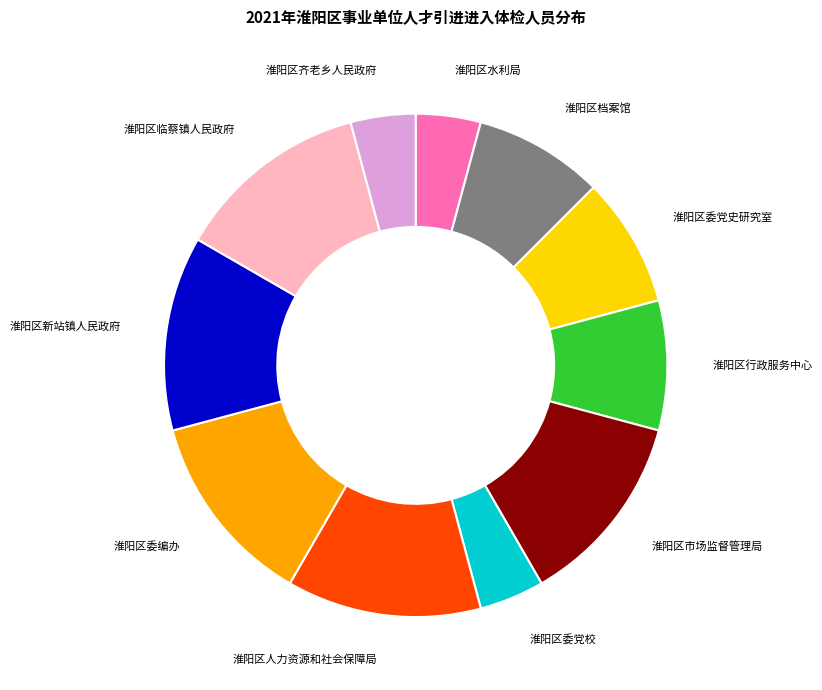

Is there a majority slice in this chart?

No